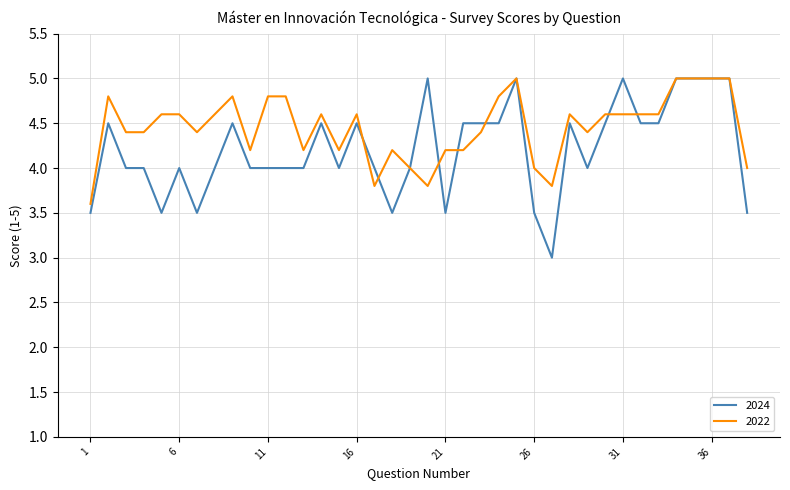

Reading left to right, extract all data points from this chart.

2024: 3.5	4.5	4.0	4.0	3.5	4.0	3.5	4.0	4.5	4.0	4.0	4.0	4.0	4.5	4.0	4.5	4.0	3.5	4.0	5.0	3.5	4.5	4.5	4.5	5.0	3.5	3.0	4.5	4.0	4.5	5.0	4.5	4.5	5.0	5.0	5.0	5.0	3.5
2022: 3.6	4.8	4.4	4.4	4.6	4.6	4.4	4.6	4.8	4.2	4.8	4.8	4.2	4.6	4.2	4.6	3.8	4.2	4.0	3.8	4.2	4.2	4.4	4.8	5.0	4.0	3.8	4.6	4.4	4.6	4.6	4.6	4.6	5.0	5.0	5.0	5.0	4.0